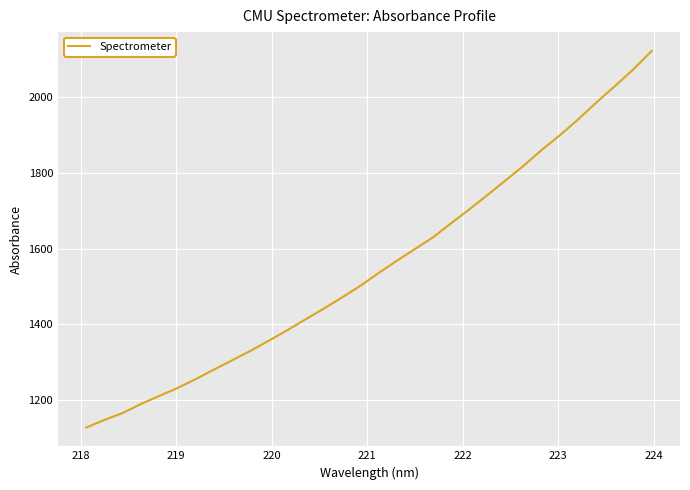

What is the difference between the maximum and minimum values?

995.4